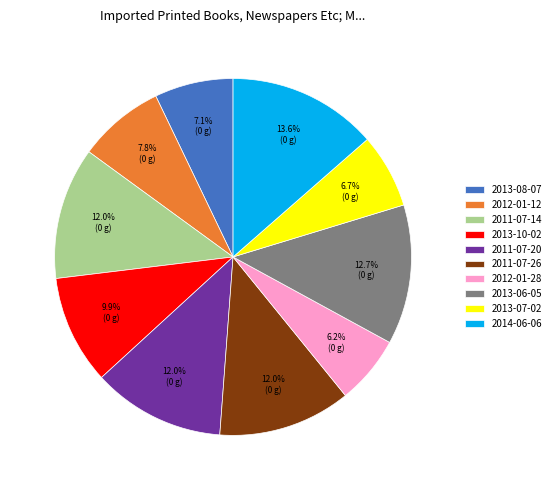

Does 2013-07-02 represent more than half of the total?

No